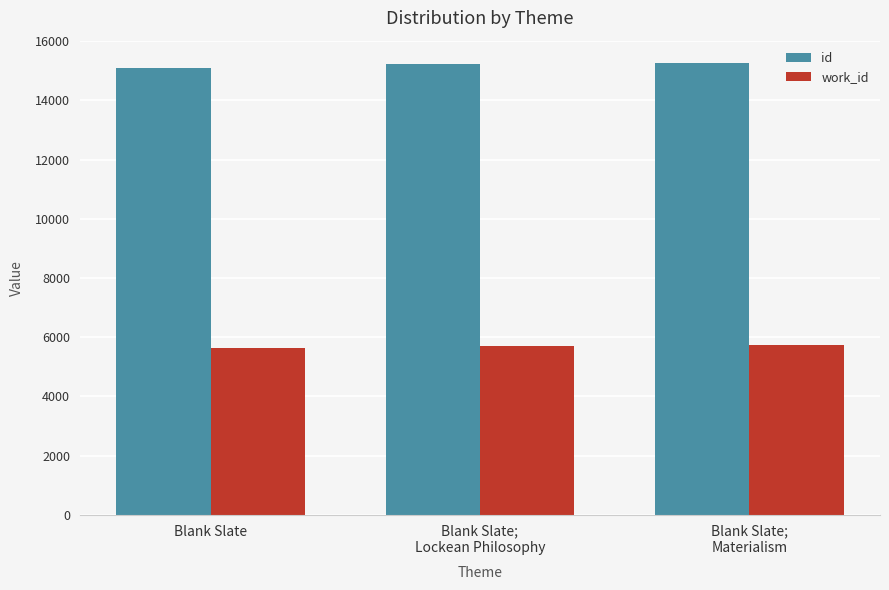

How many bars are there in each group?

2